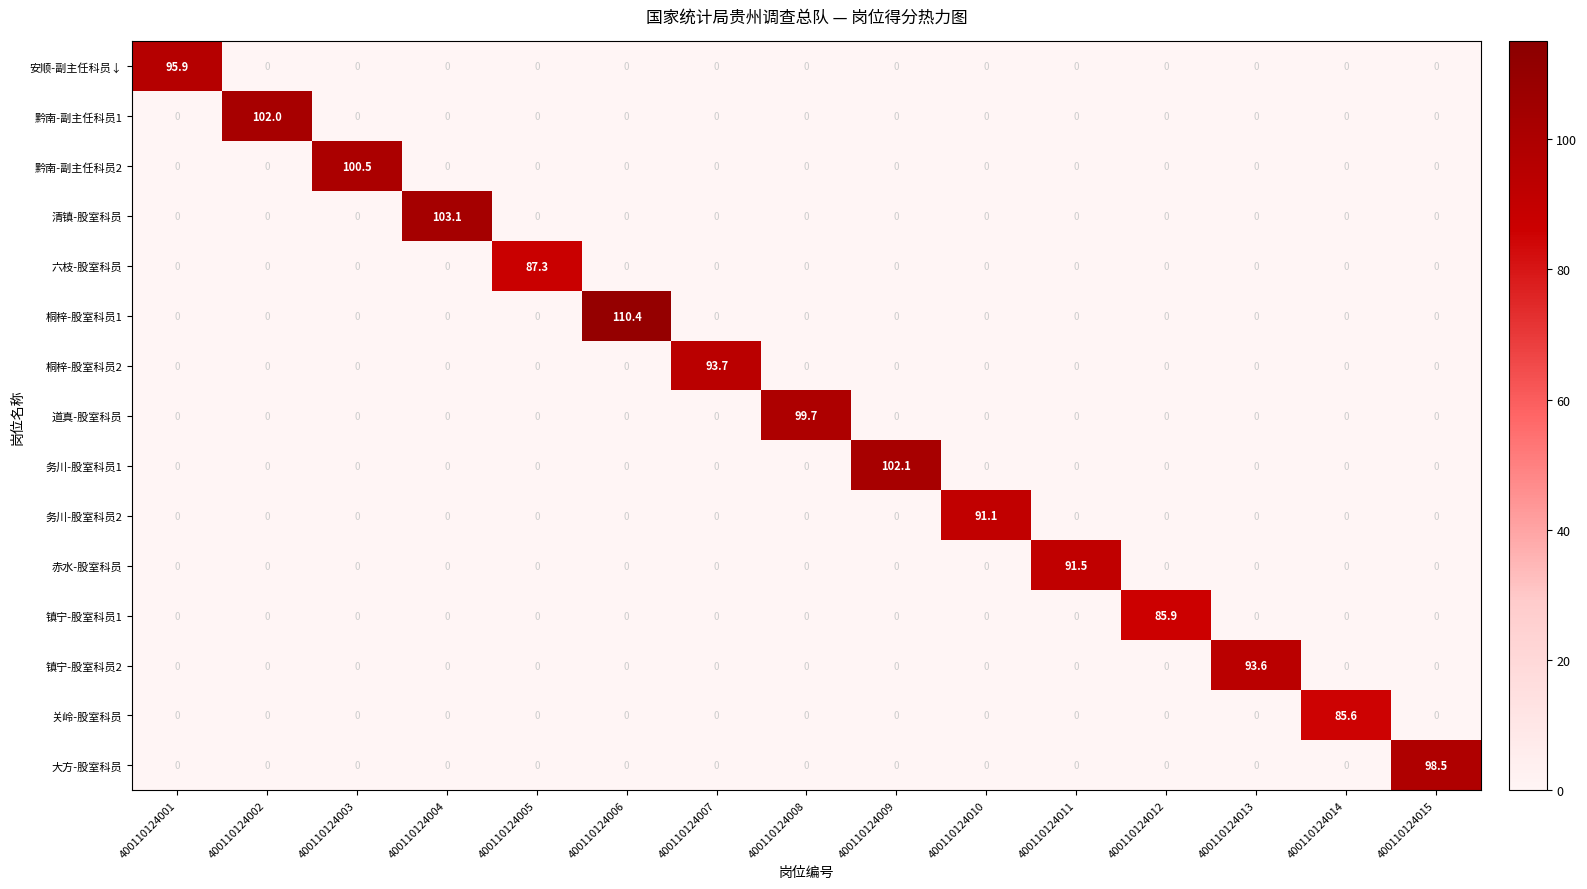

How many values in 黔南-副主任科员2 are above zero?

1